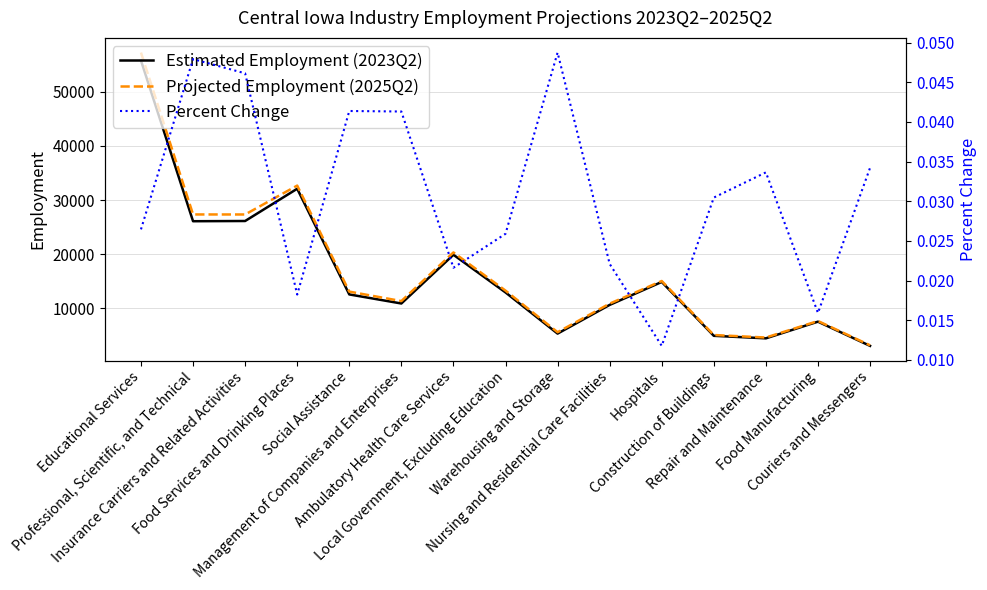

How many values in the Estimated Employment (2023Q2) series are below 12570?

7